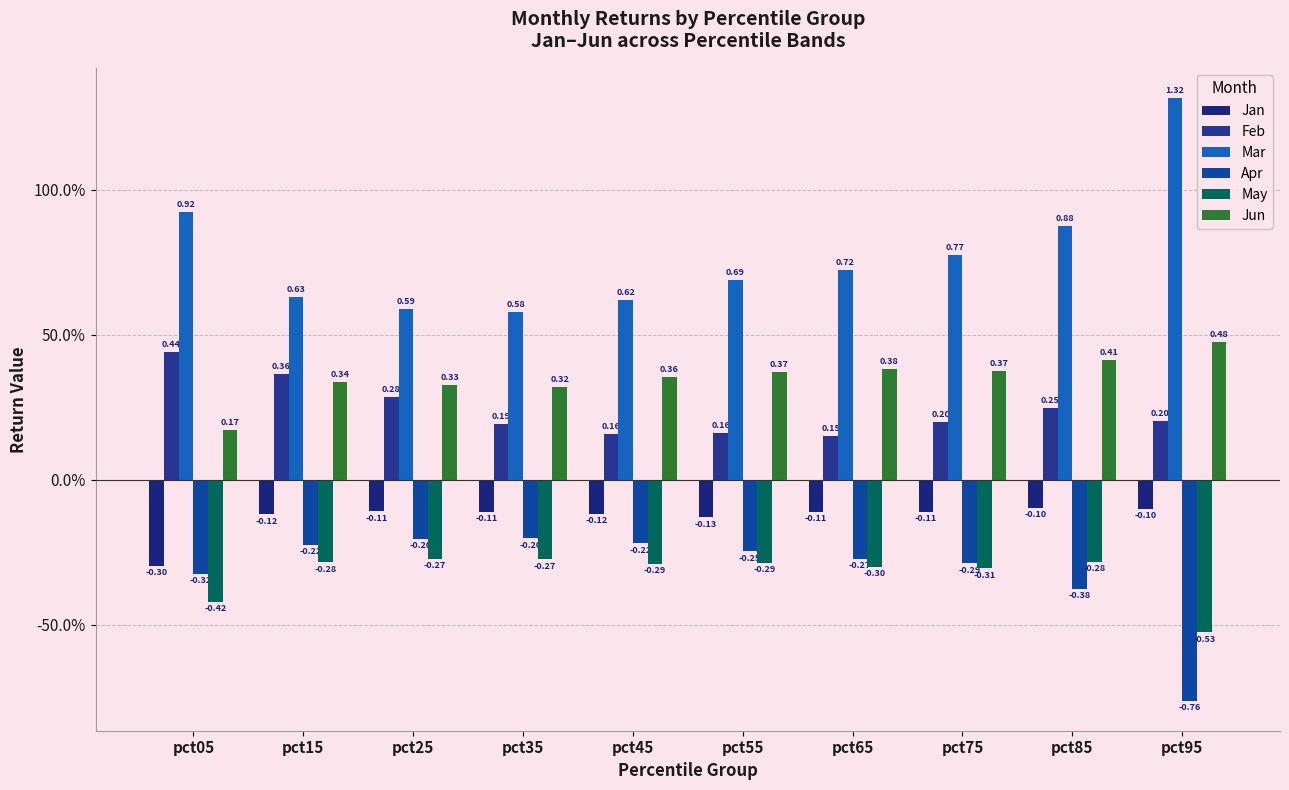

The Feb series shows 0.3 at pct35. True or false?

False